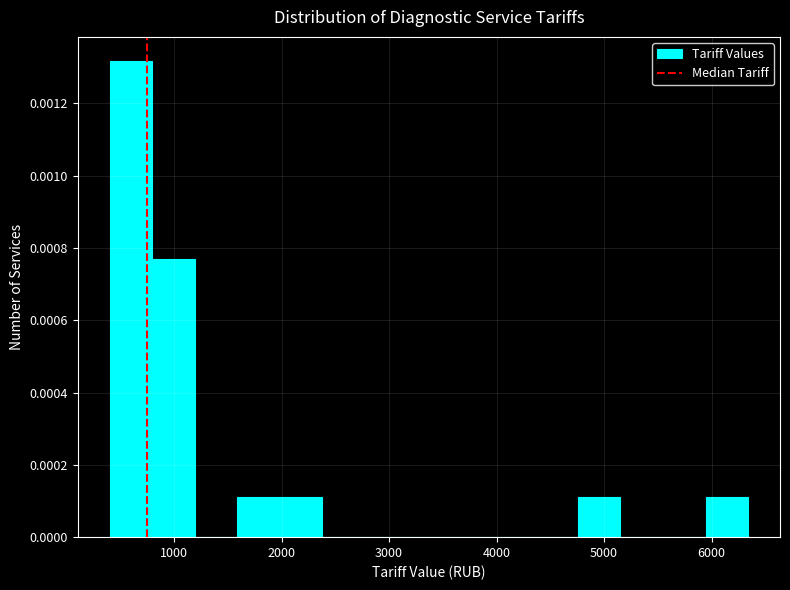

Read against the x-axis, roughly where is the centre of the tallest bar?

600